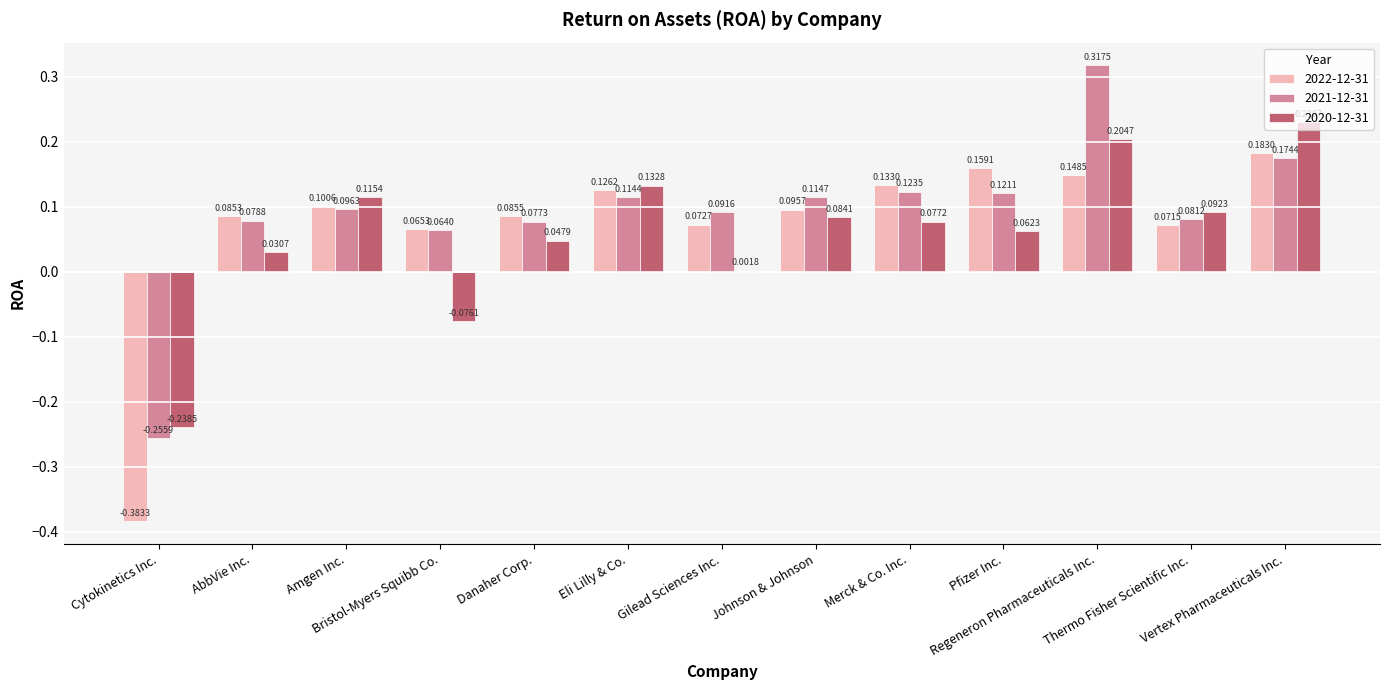

At which category does the chart reach its peak across all series?

Regeneron Pharmaceuticals Inc.